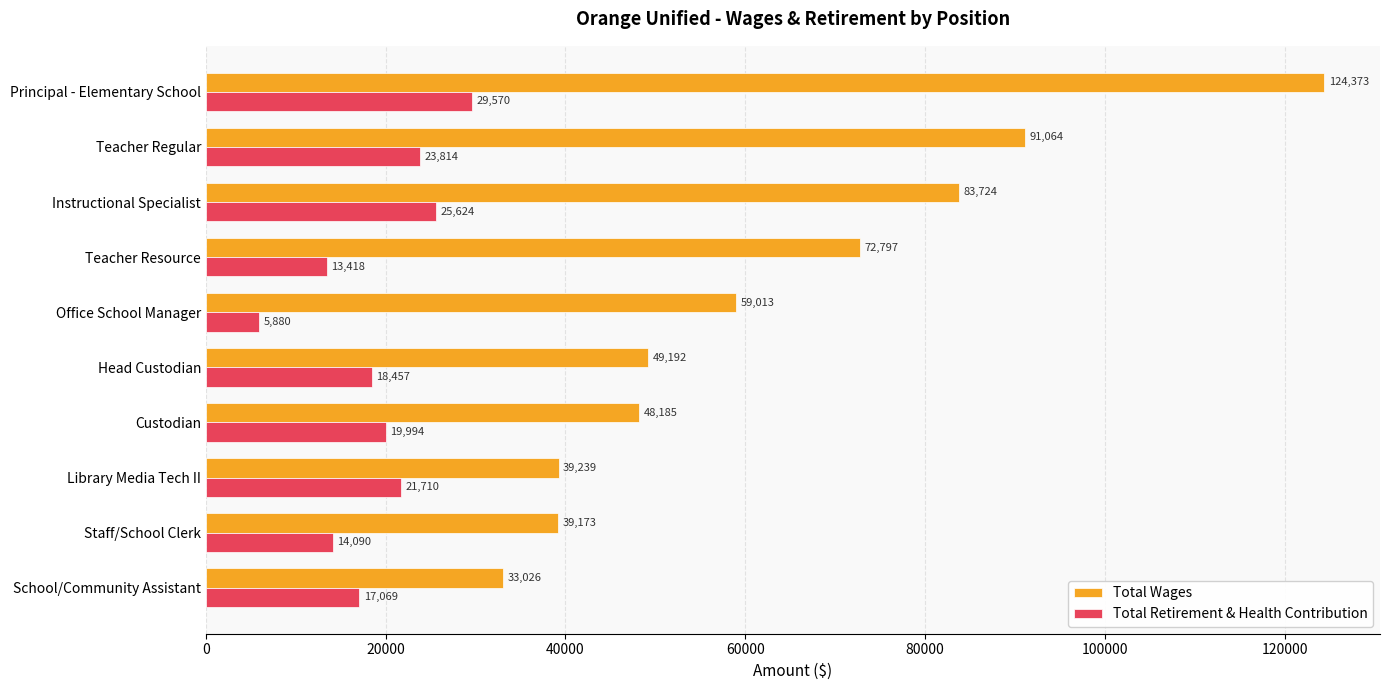

Which series has the largest total across all categories?

Total Wages